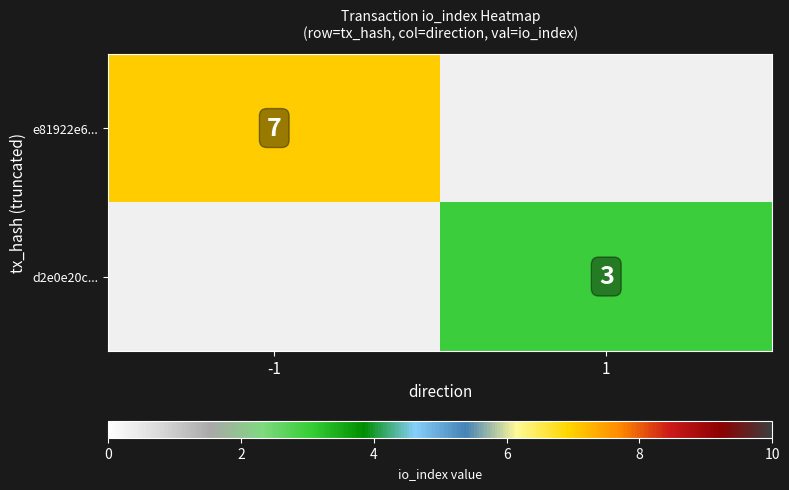

Is it true that d2e0e20c... equals 3 at 1?

True